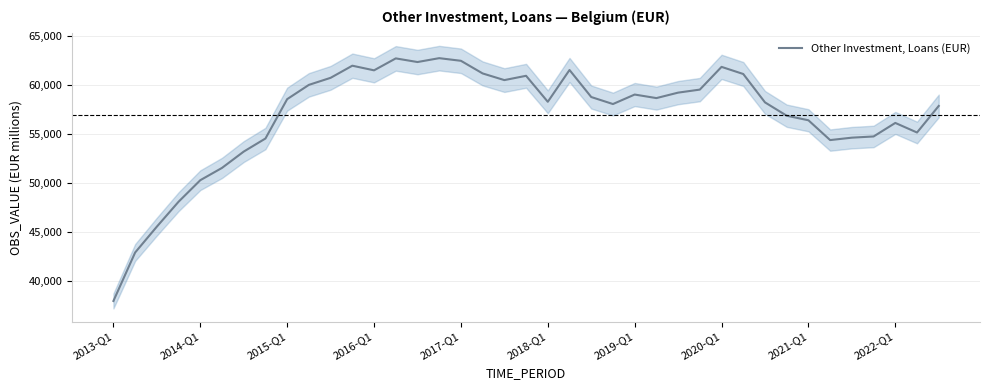

What position from the left is 35?

36